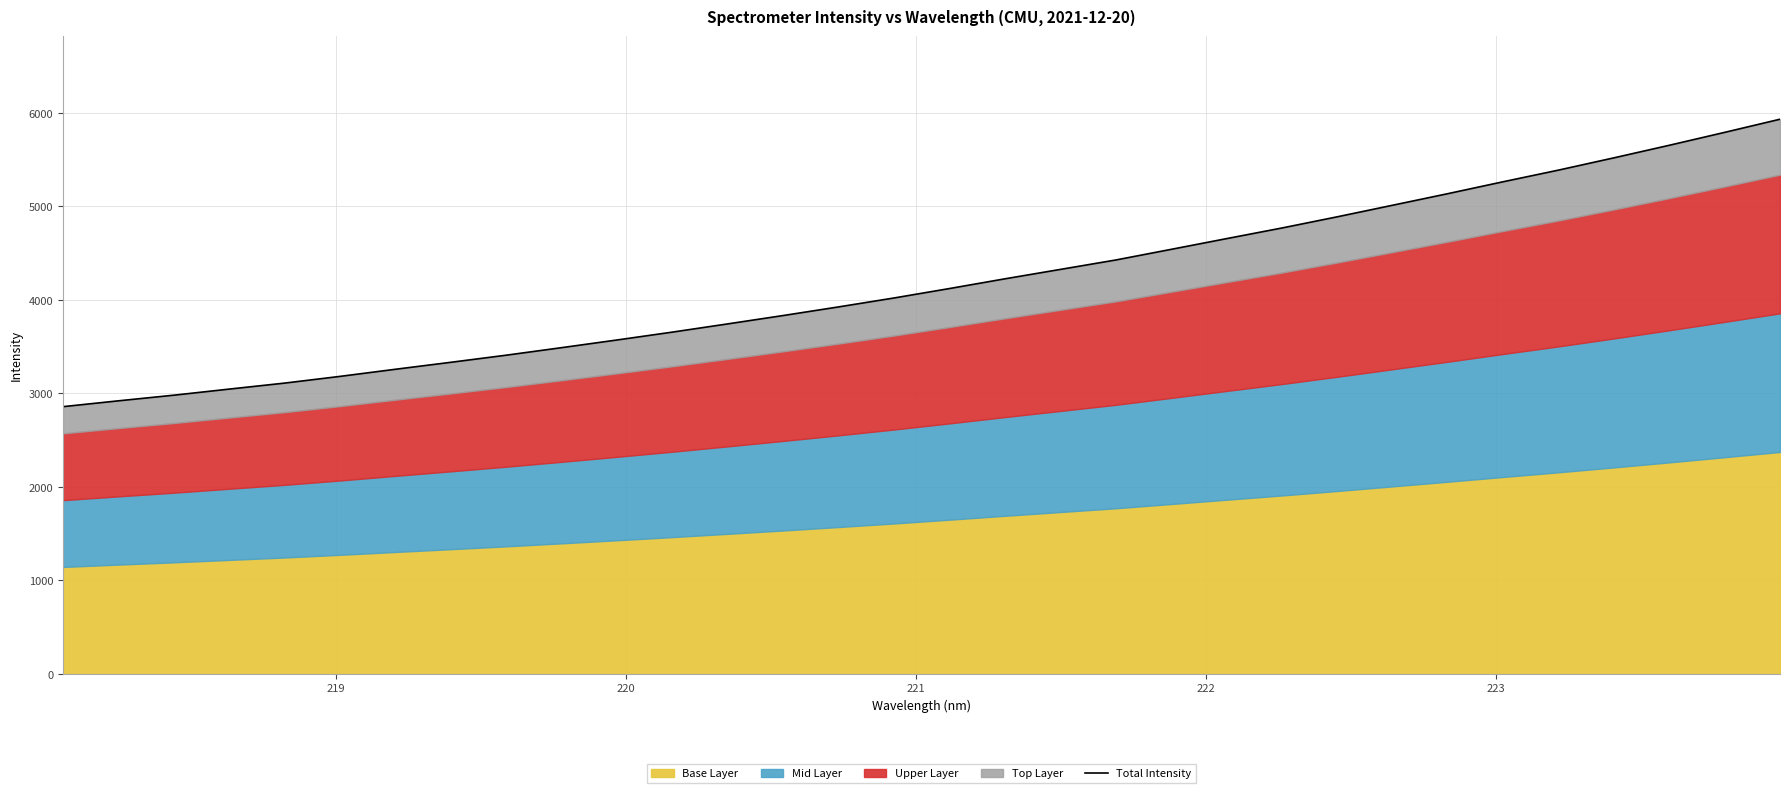

Reading right to left, what are all the values shown in this chart?

5931.5	5791.0	5653.0	5518.7	5387.7	5263.1	5135.7	5011.5	4887.8	4768.1	4654.4	4539.8	4425.9	4325.2	4224.7	4120.9	4020.0	3924.6	3832.3	3742.9	3654.9	3570.6	3488.5	3407.9	3331.8	3257.2	3181.0	3109.2	3044.9	2979.7	2919.4	2856.9